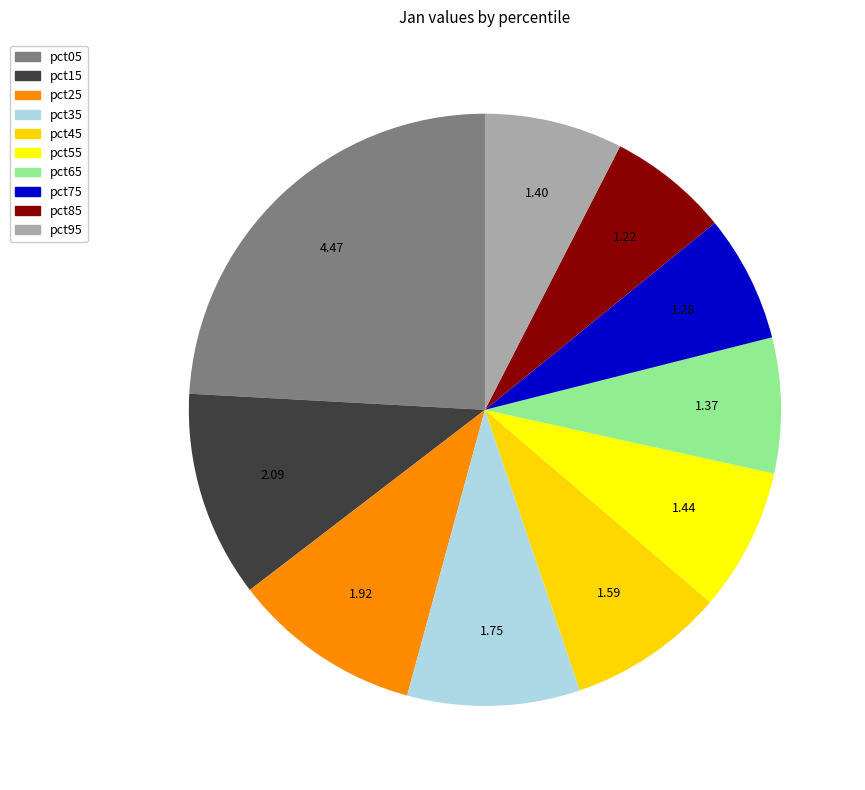

True or false: pct75 accounts for 7% of the total.

True